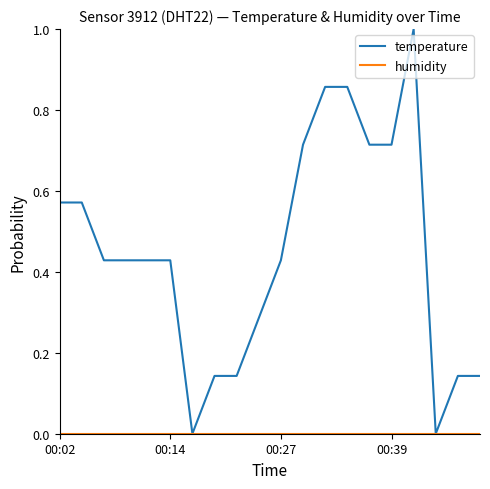

Which series has the largest total across all categories?

temperature